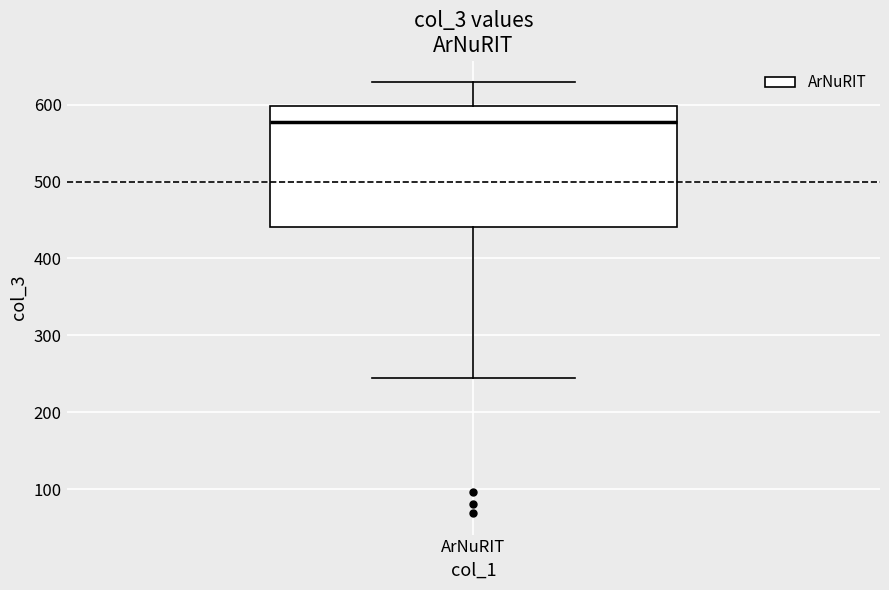

Where does the lower whisker of the box for ArNuRIT end on the y-axis? The values are not printed on the chart, so give them approximately, as read against the axis.

240